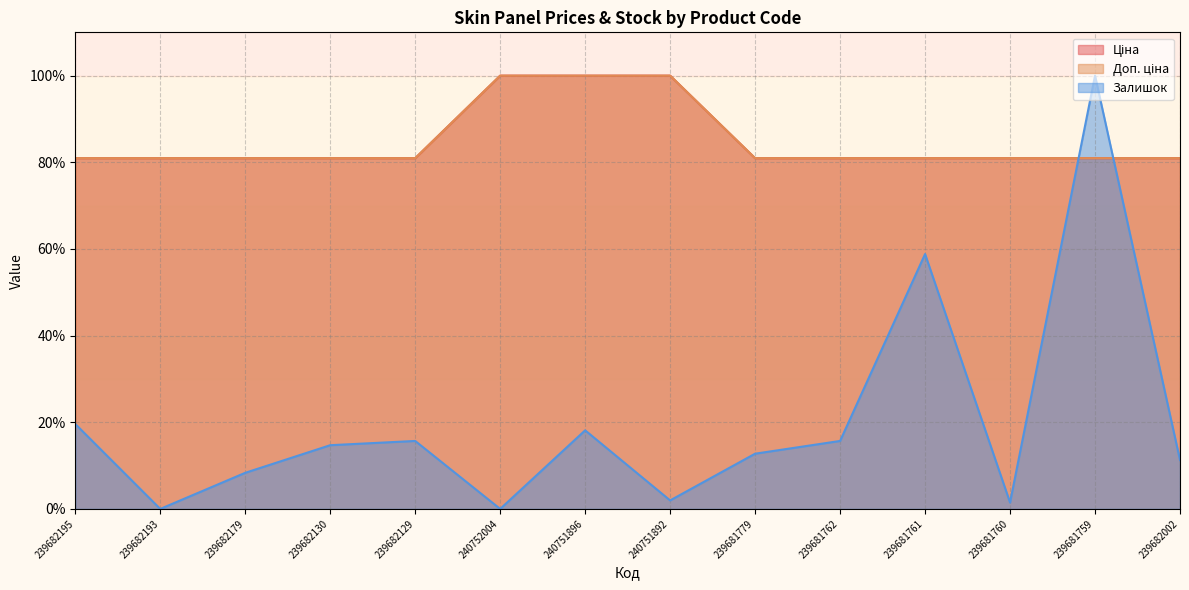

Which category has the lowest value across all series?

239682193